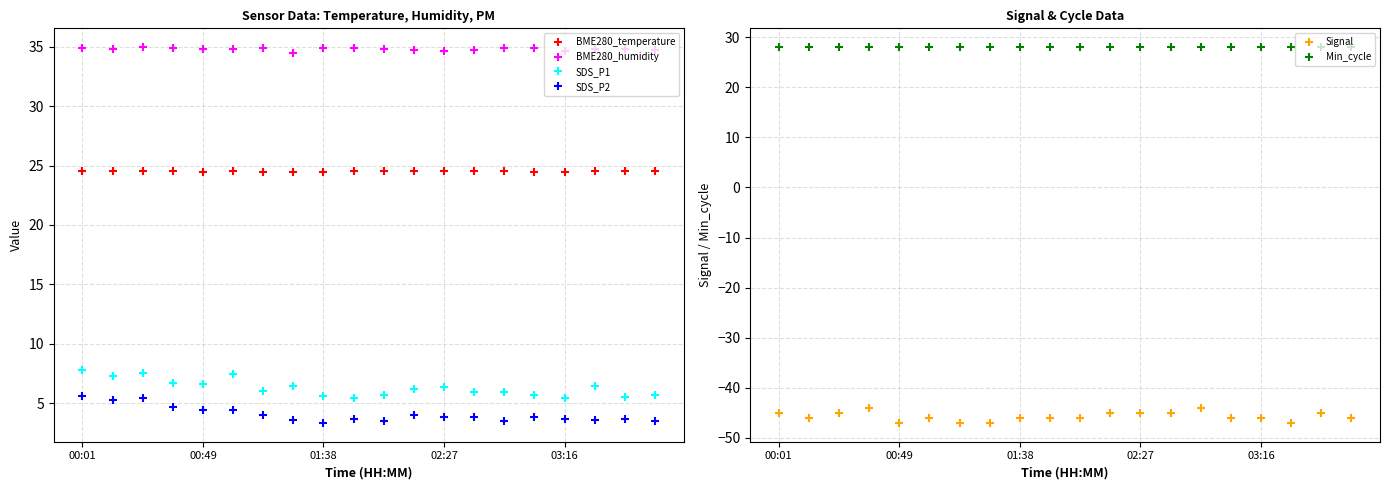

What is the maximum value shown in the chart?

35.0